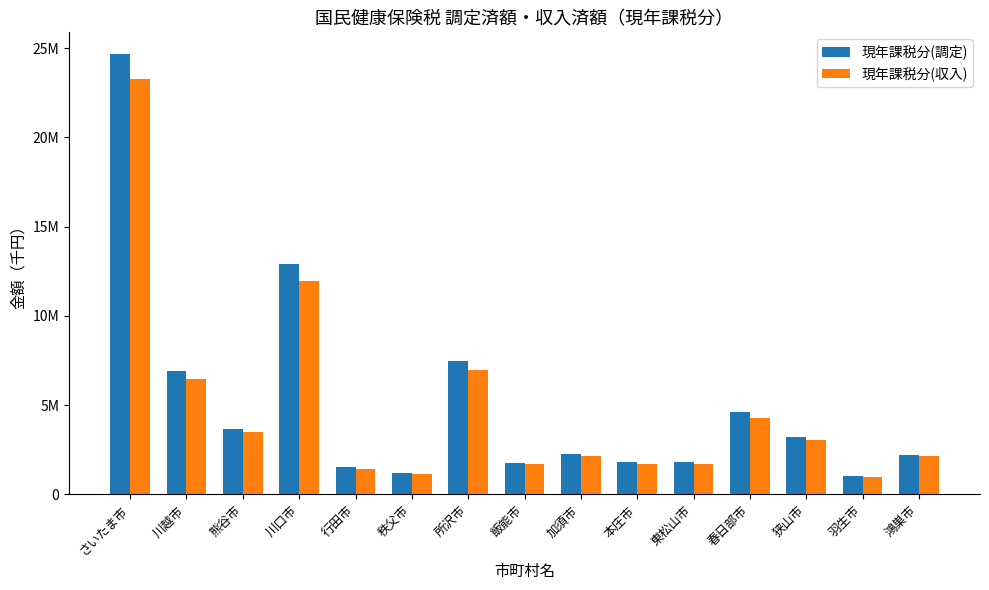

Reading left to right, what are all the values shown in this chart?

現年課税分(調定): 24647987	6888410	3648866	12907039	1530095	1171593	7441507	1776535	2250225	1787548	1827465	4593809	3185327	1043581	2222272
現年課税分(収入): 23269571	6473803	3487177	11927671	1429232	1129799	6968313	1699542	2122477	1697690	1722609	4267462	3018538	984854	2160899